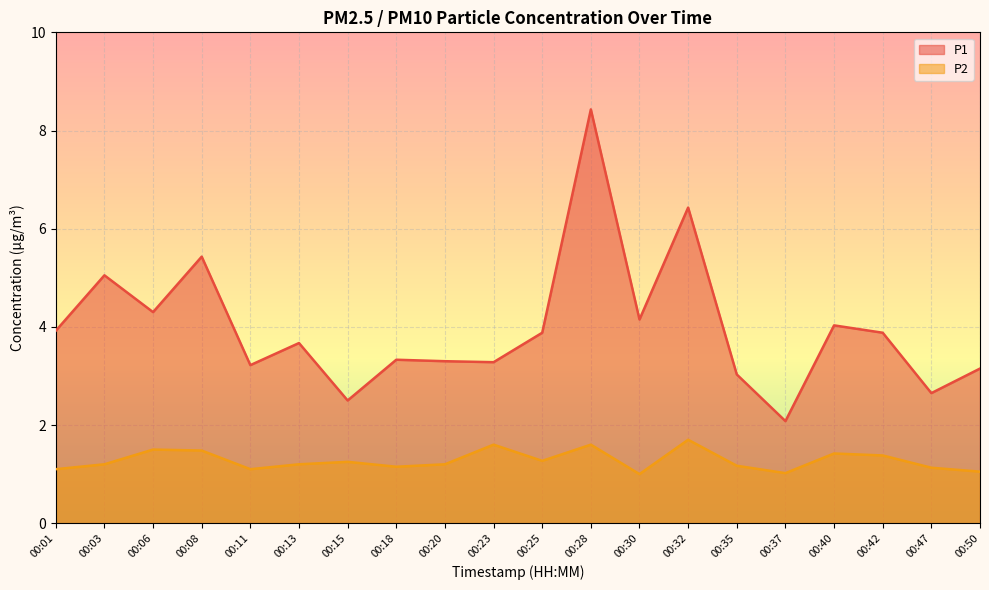

Is it true that P1 equals 5.6 at 00:28?

False